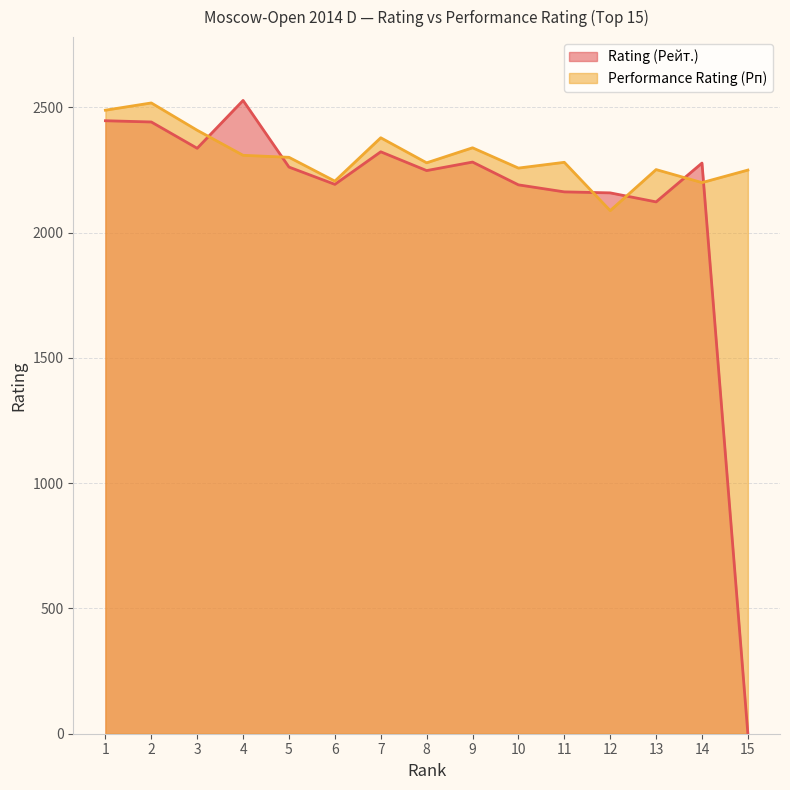

Is it true that Rating (Рейт.) equals 2193 at 6?

True